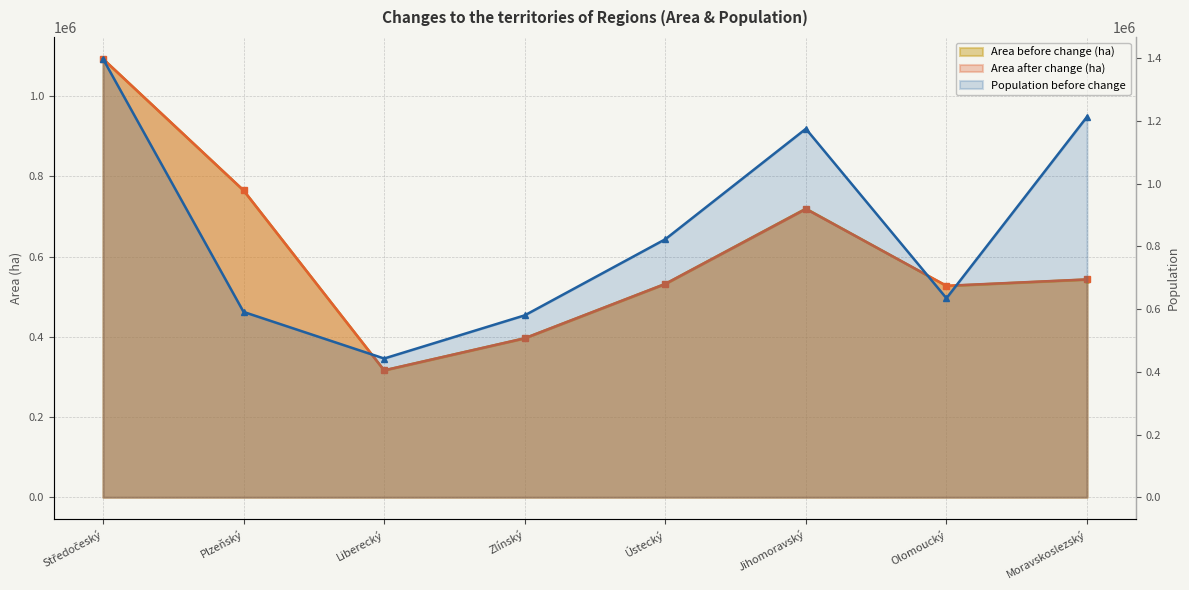

List the series in order of their peak value, highest first.

Population before change, Area before change (ha), Area after change (ha)